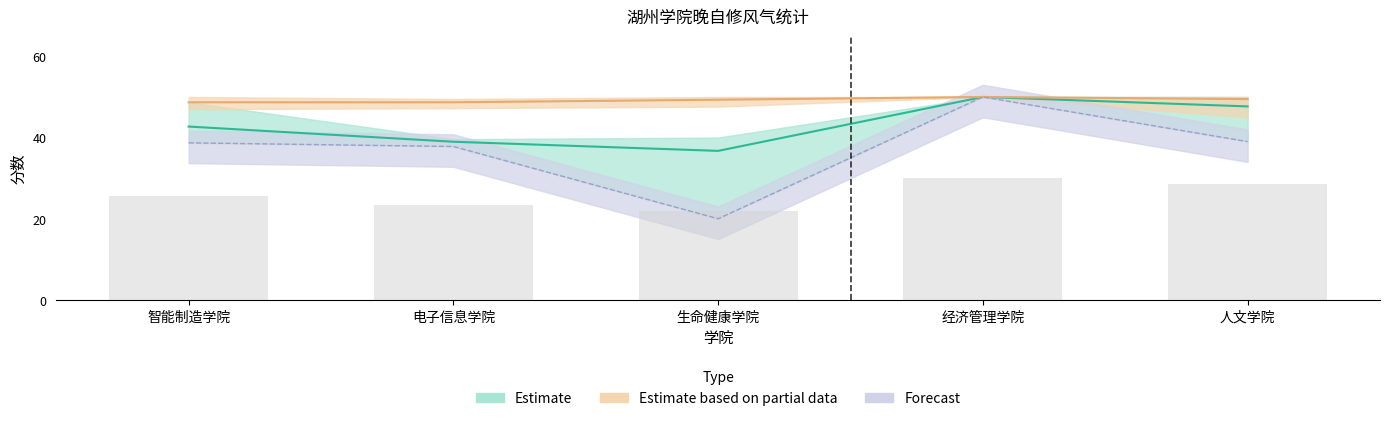

At which label does 总分_lower reach its minimum?

生命健康学院